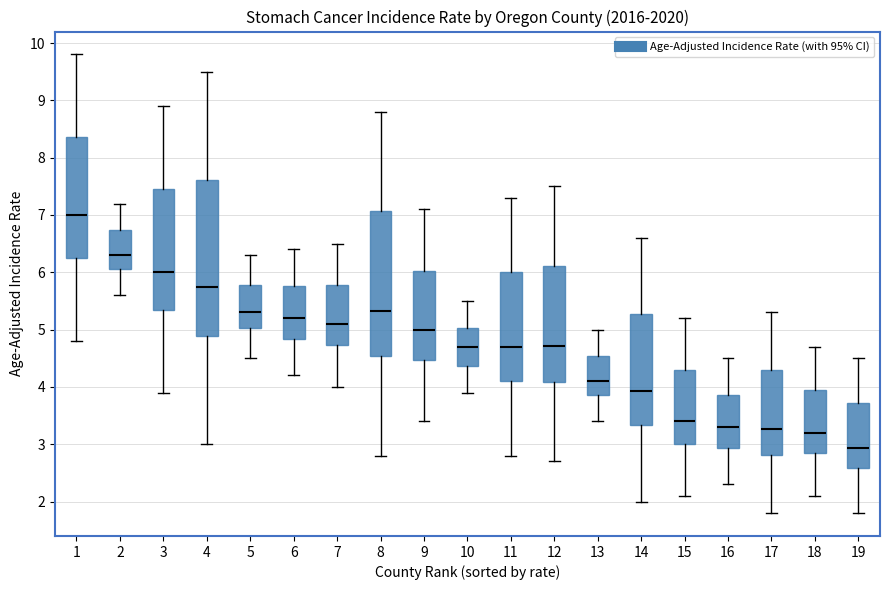

Where does the lower whisker of the box at x = 11 end on the y-axis? The values are not printed on the chart, so give them approximately, as read against the axis.

2.8